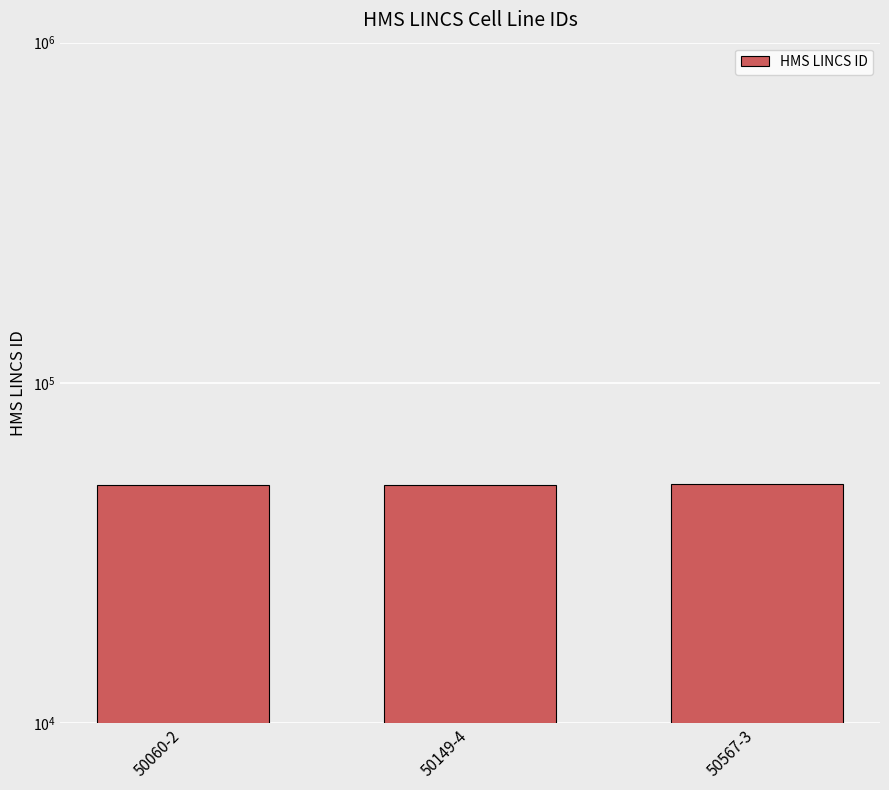

Does the chart contain any negative values?

No